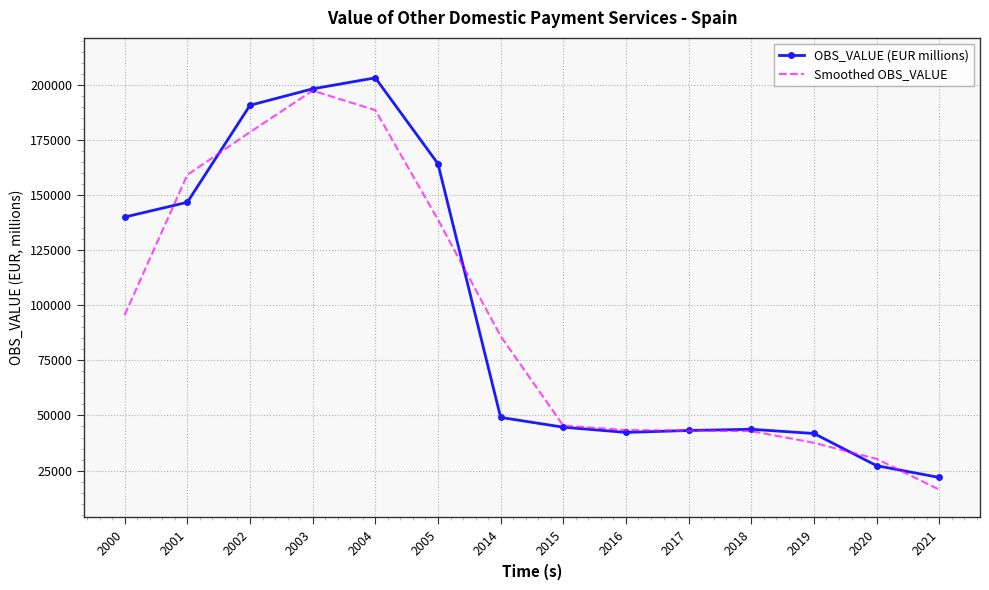

At which category does Smoothed OBS_VALUE reach its first local peak?

2003